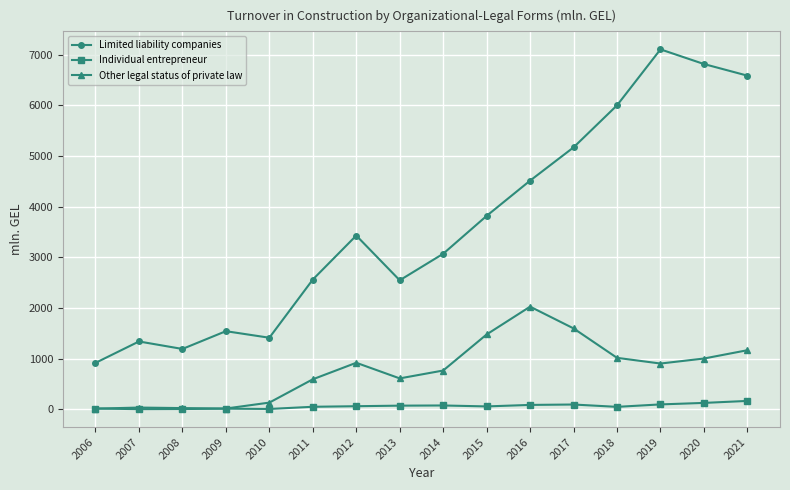

At which category does Limited liability companies reach its first local peak?

2007